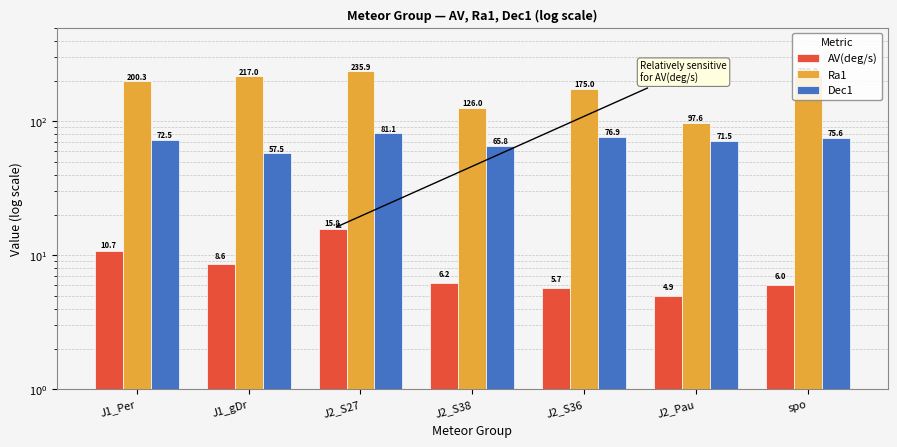

Which has a higher value, J1_Per or J2_S36?

J1_Per